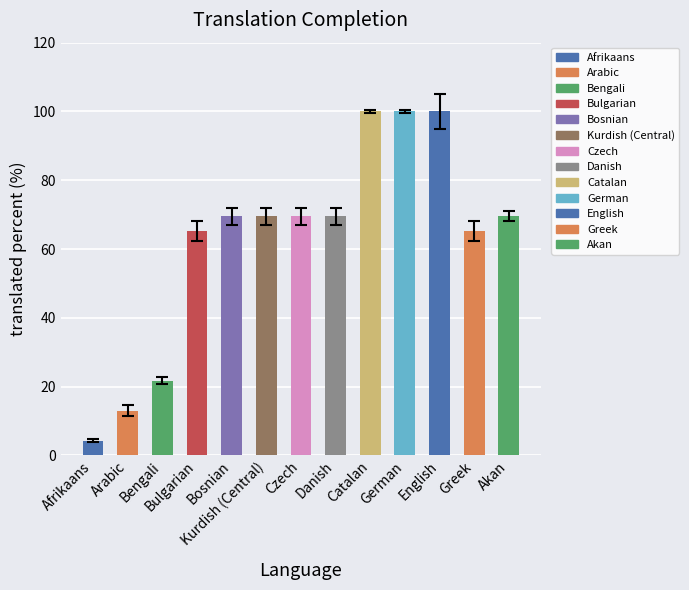

Read the value at Kurdish (Central).

69.5